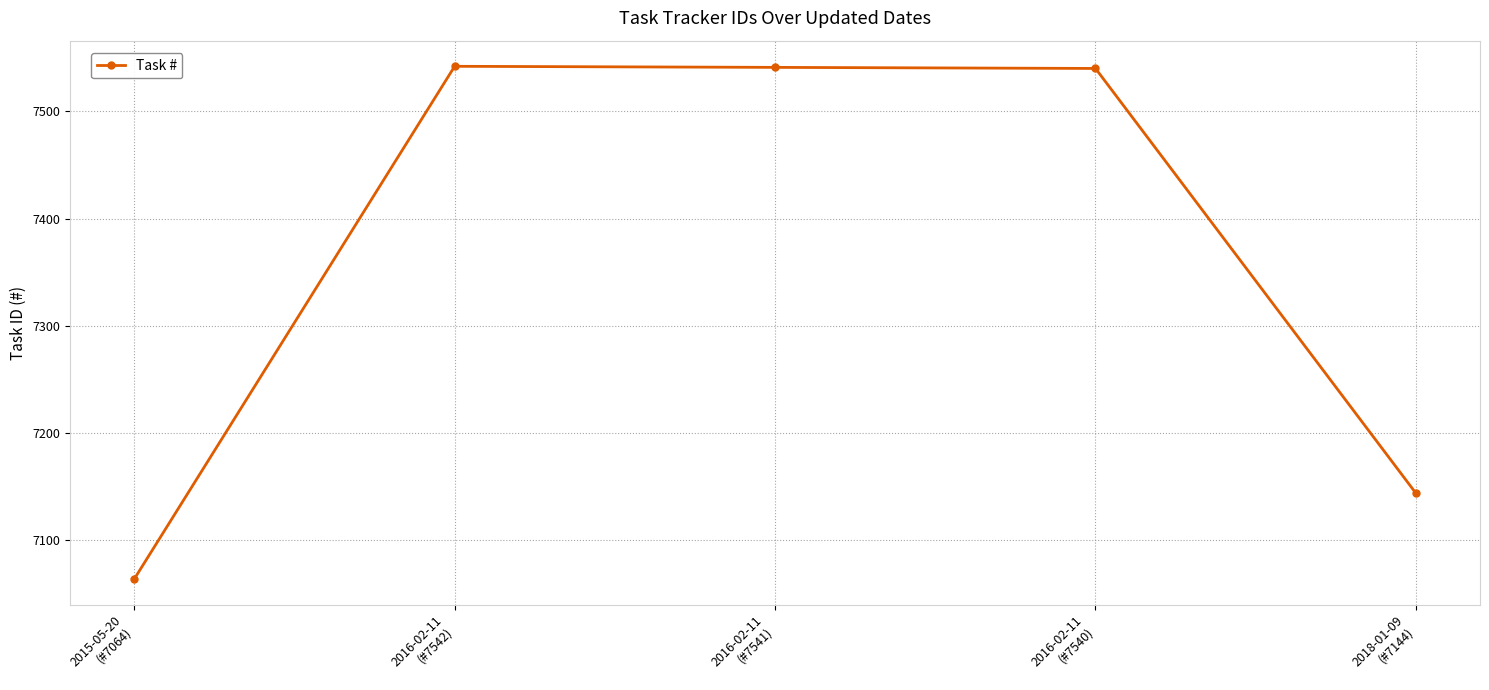

What is the label of the 4th point from the right?

2016-02-11
(#7542)